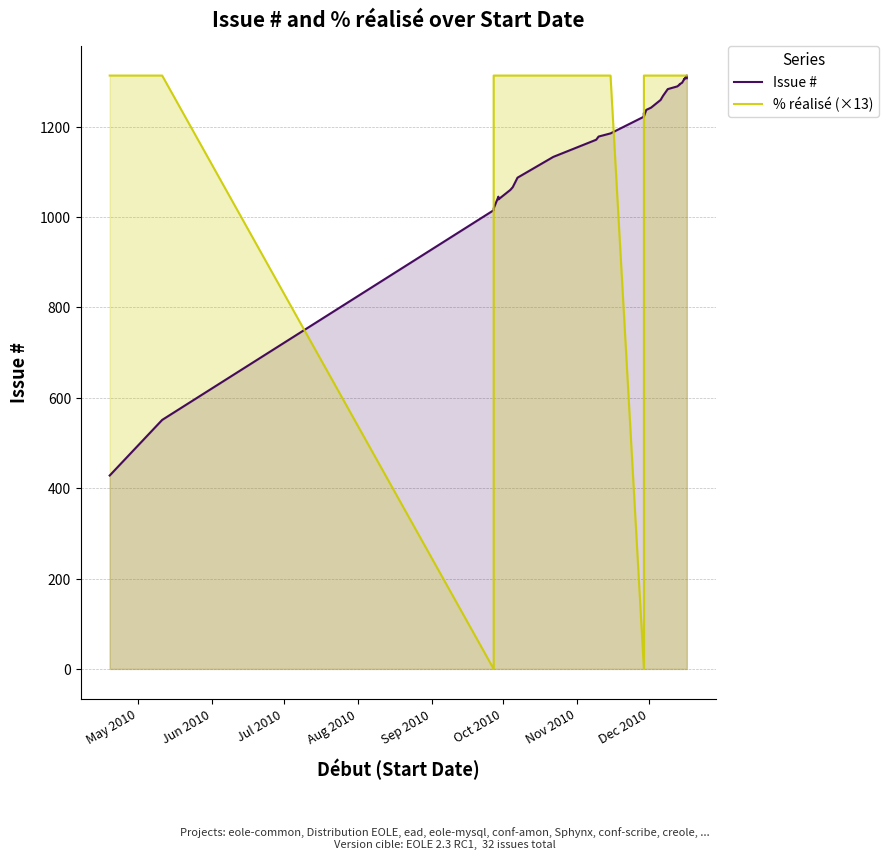

Where is the first local maximum for Issue #?

Sep 2010